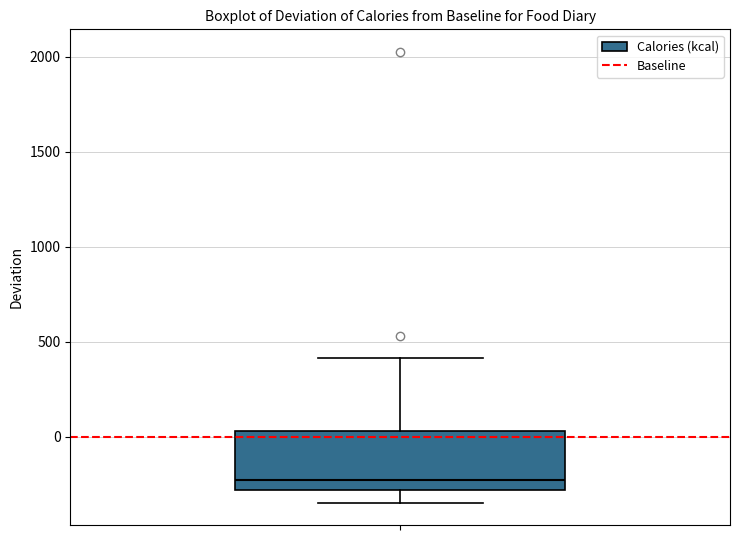

Read this box plot against the y-axis: the position of the median line, the range covered by the box, and the ends of both whiskers. The values are not printed on the chart, so give them approximately, as read against the axis.

median -250, box -300 to 50, whiskers -350 to 400